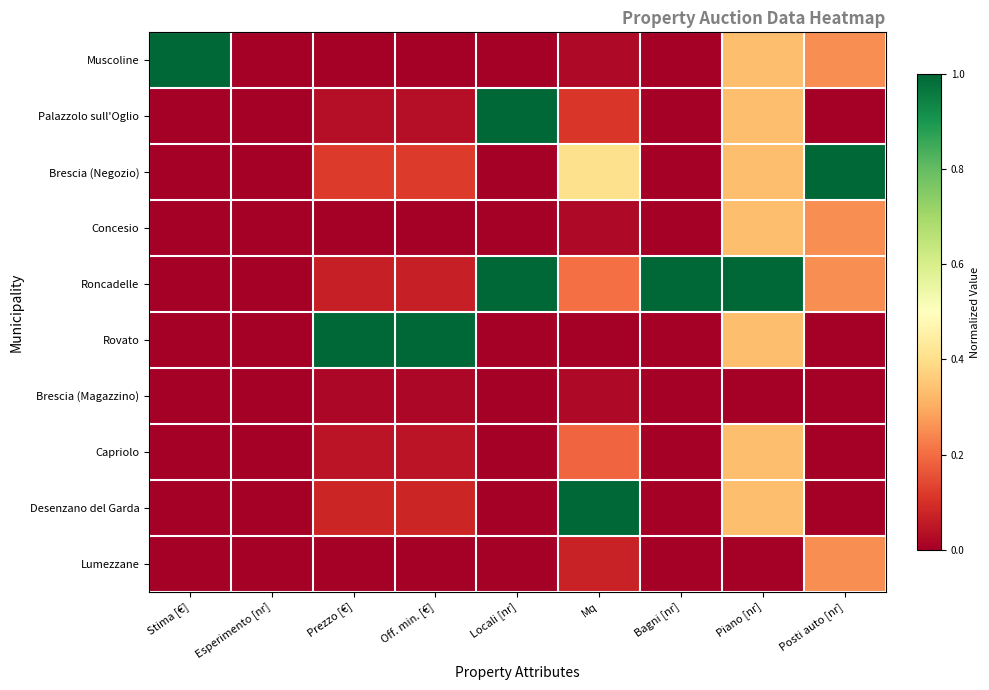

What is the total value across all series at Locali [nr]?

2.0